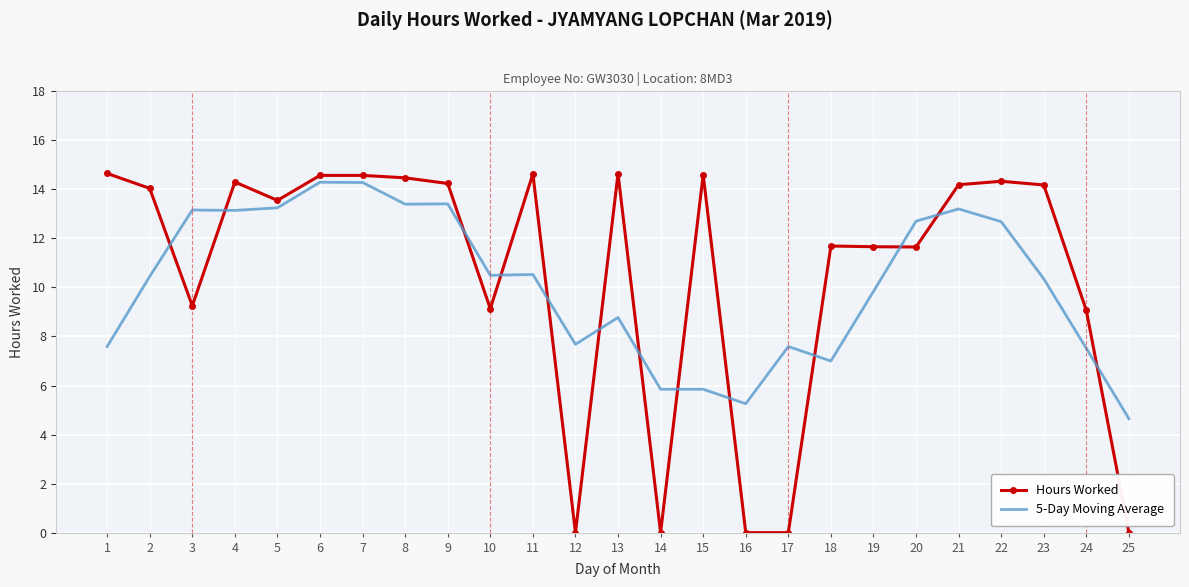

Which series changed the most between 11 and 13?

5-Day Moving Average